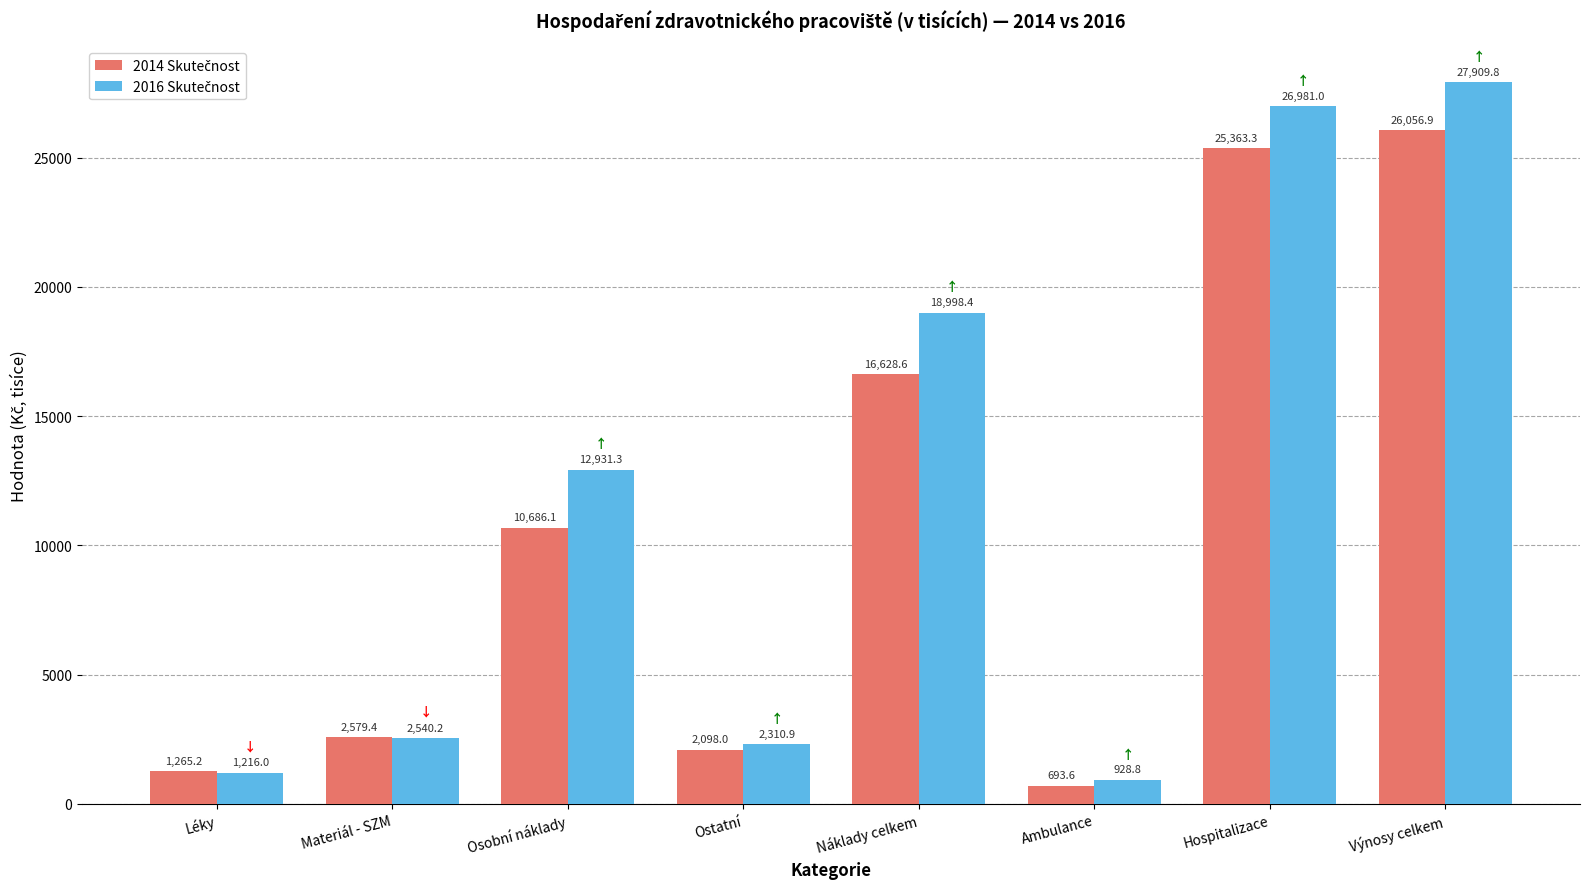

At how many categories does at least one series exceed 1818?

6